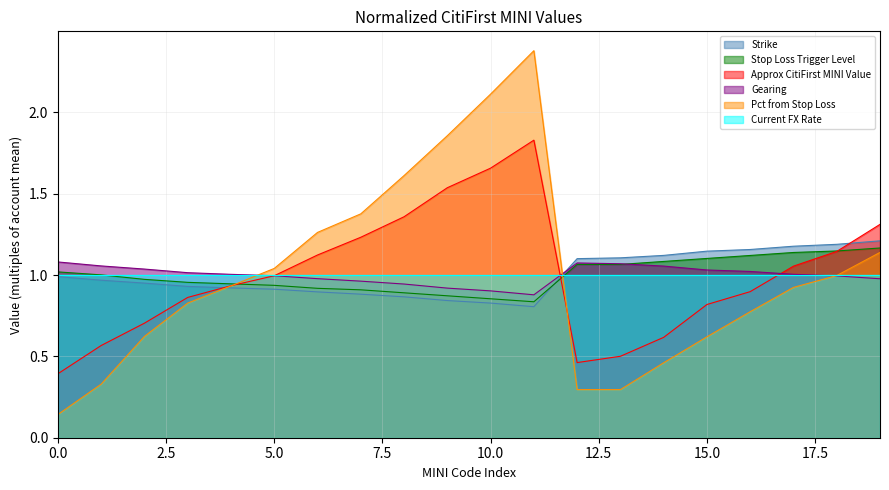

Which series has the widest spread of values?

Pct from Stop Loss